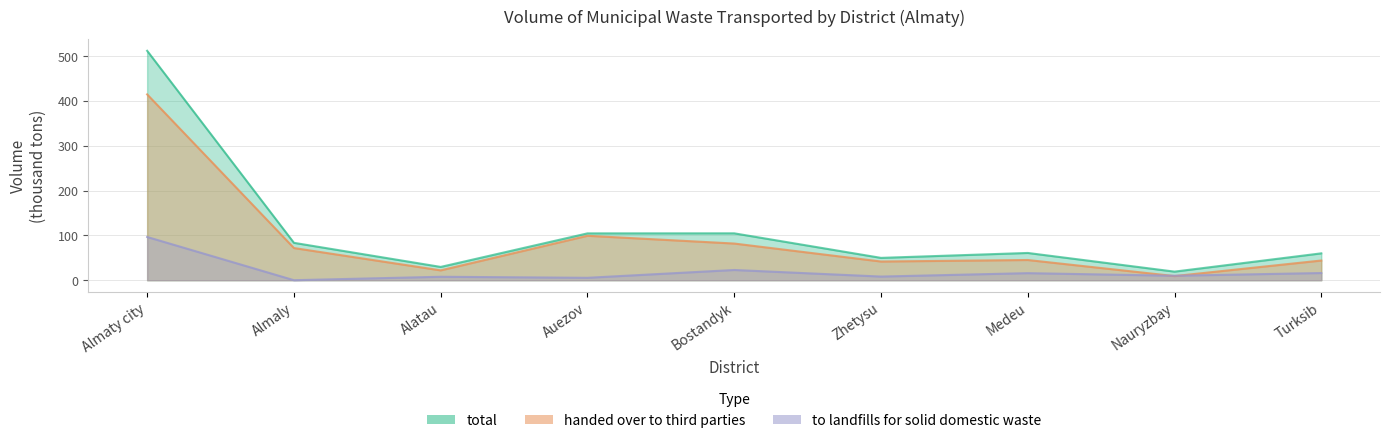

What is the difference between the highest and lowest values at Turksib?

43.9